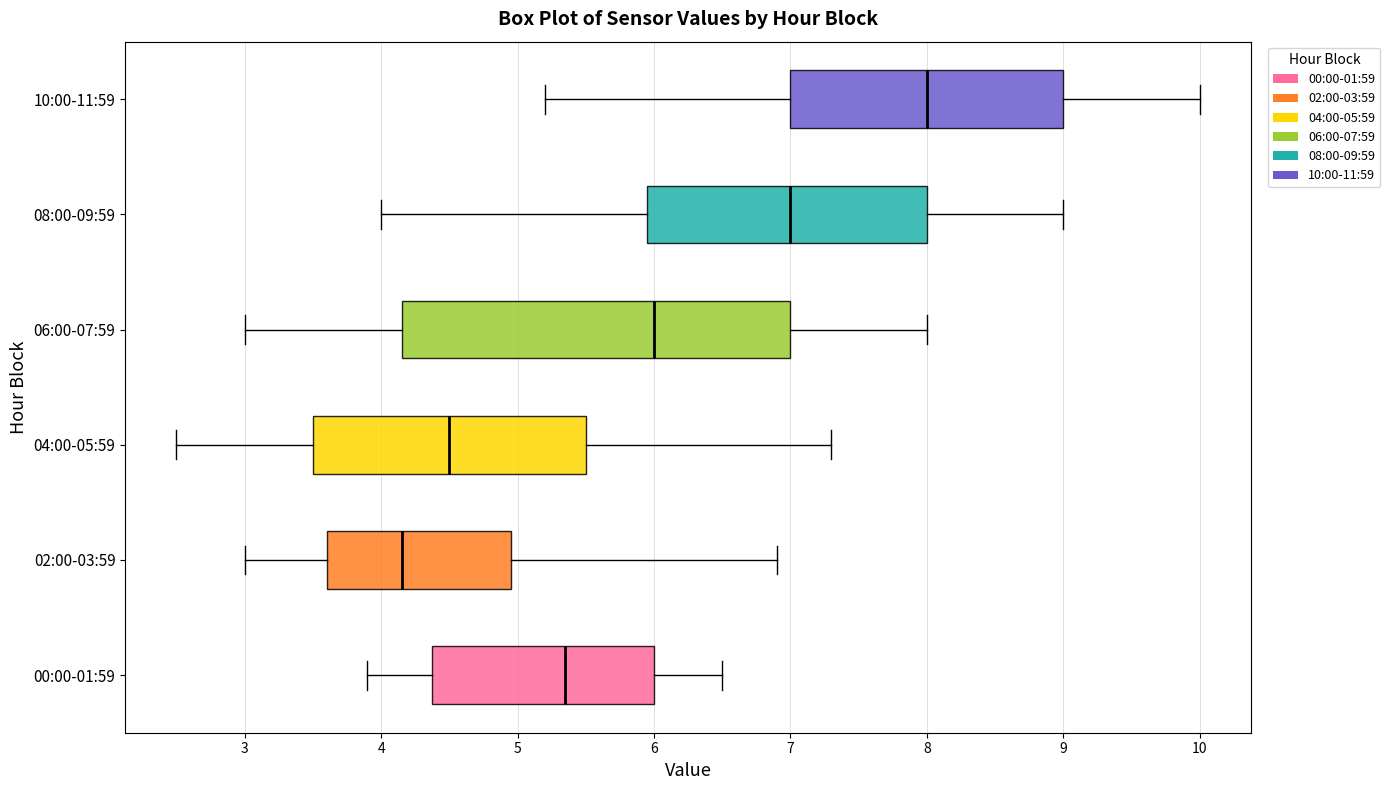

Which box's median line is the furthest to the right?

10:00-11:59